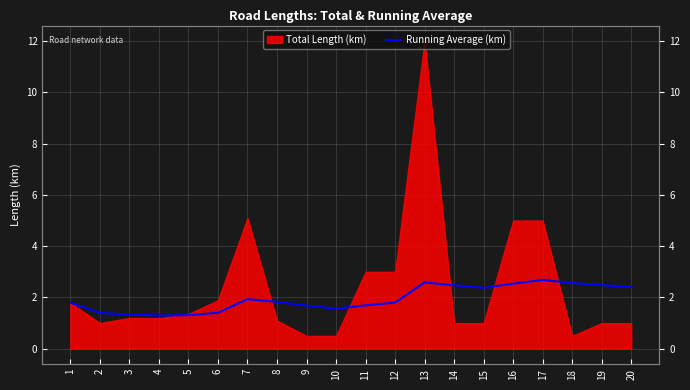

Is it true that the value at 9 is 0.5?

False